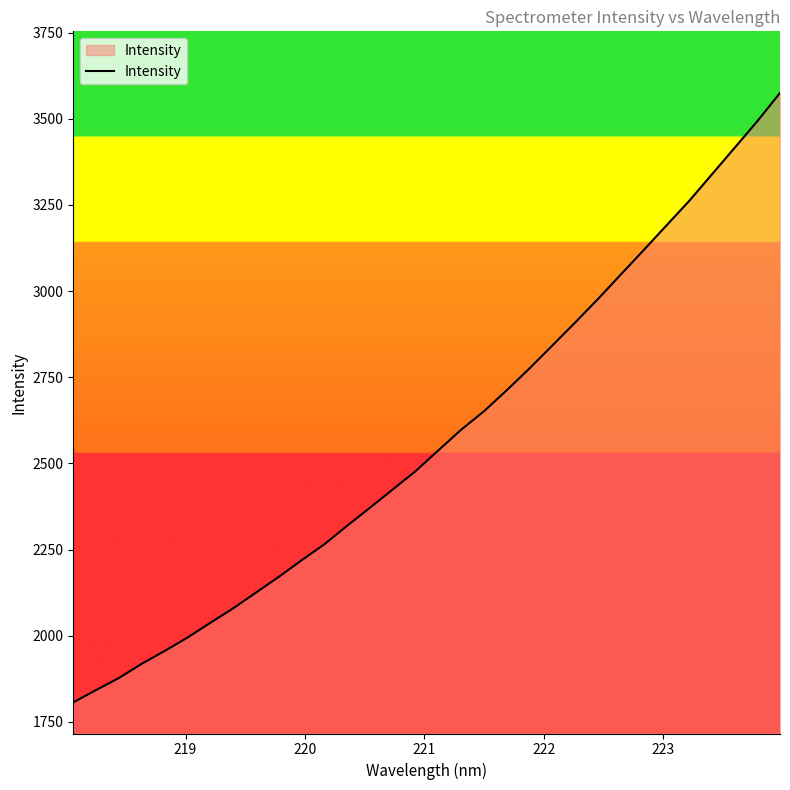

What is the difference between the maximum and minimum values?

1769.0